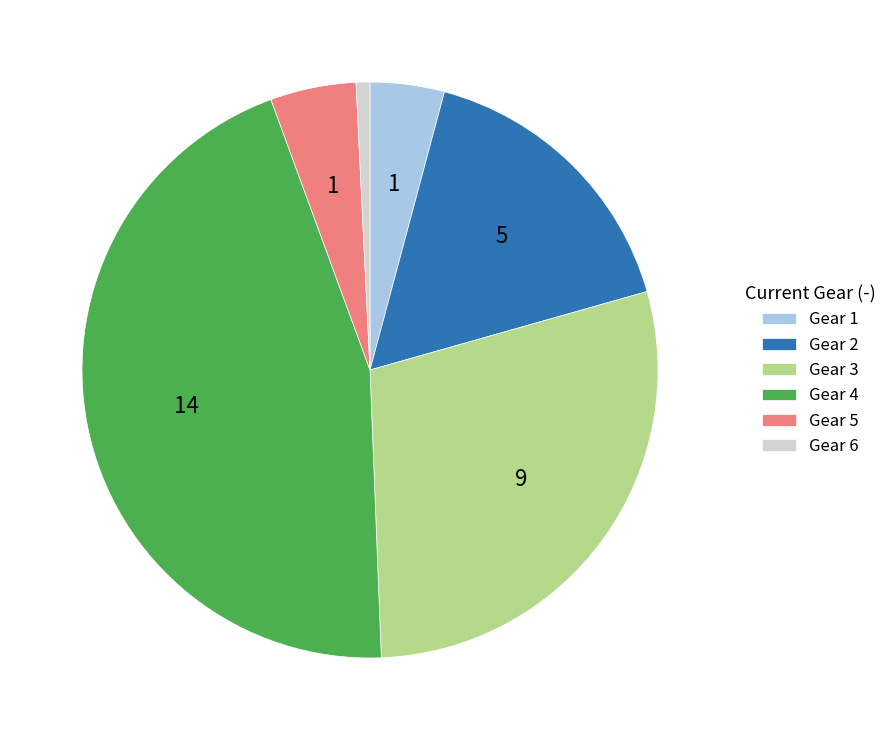

Count the number of slices in the pie.

6